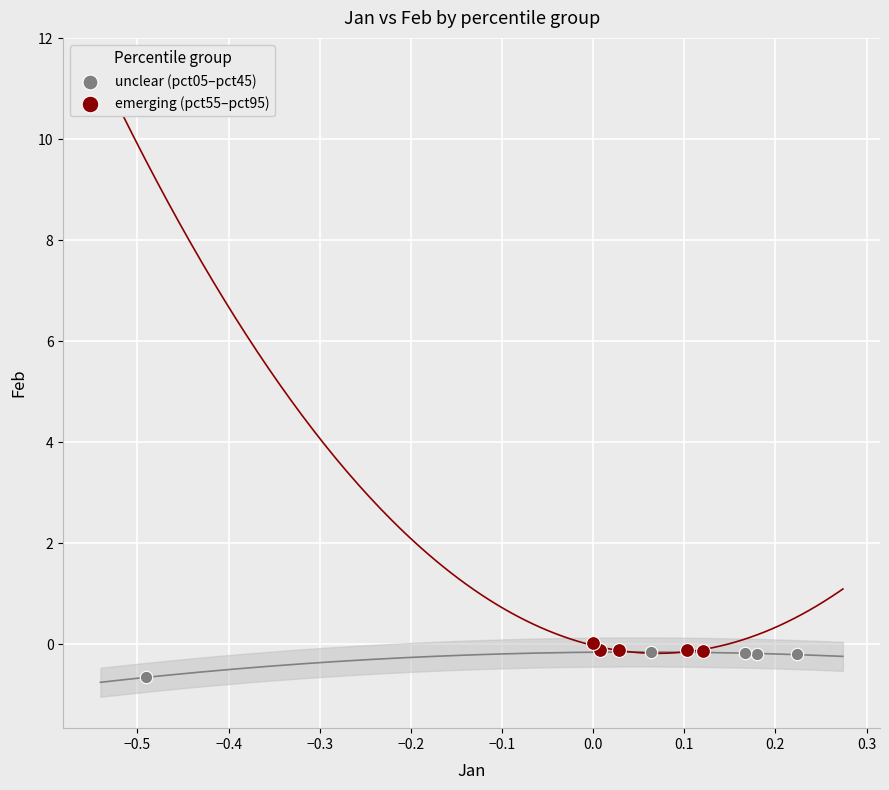

What are all the series names shown in the legend?

unclear (pct05–pct45), emerging (pct55–pct95)